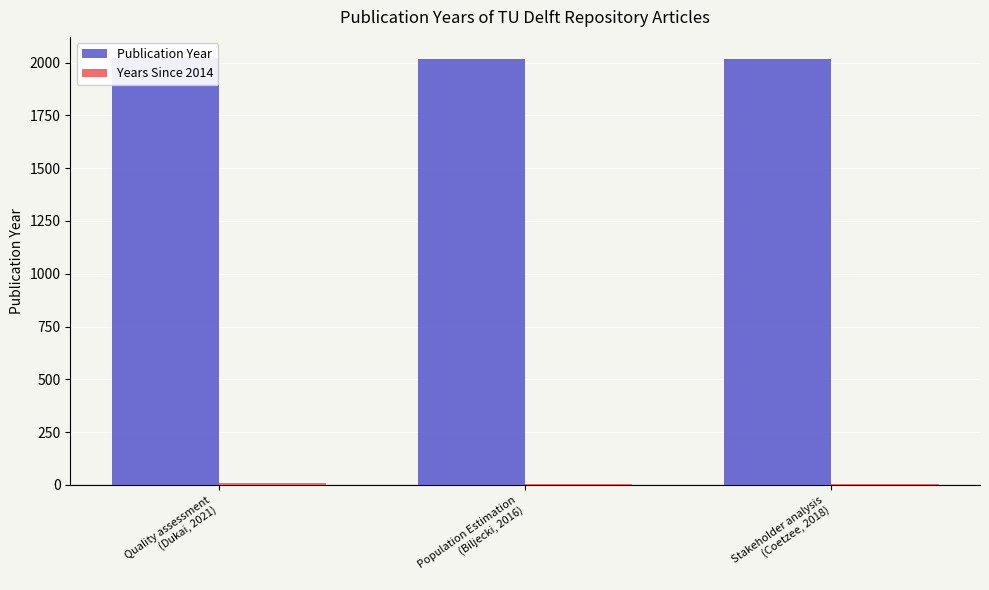

How many values in the Years Since 2014 series exceed 4?

1